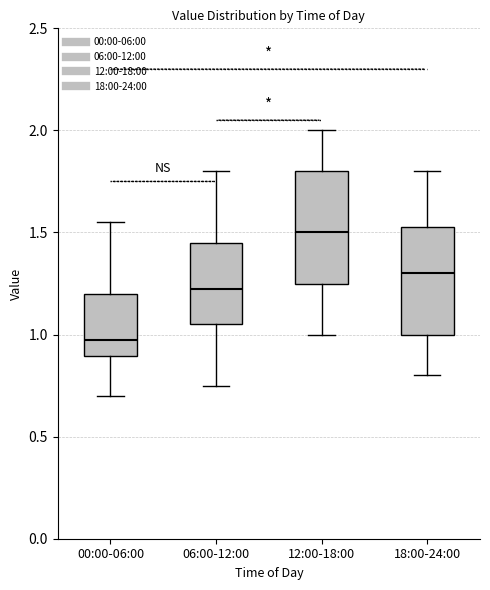

Where does the lower whisker of the box for 00:00-06:00 end on the y-axis? The values are not printed on the chart, so give them approximately, as read against the axis.

0.70